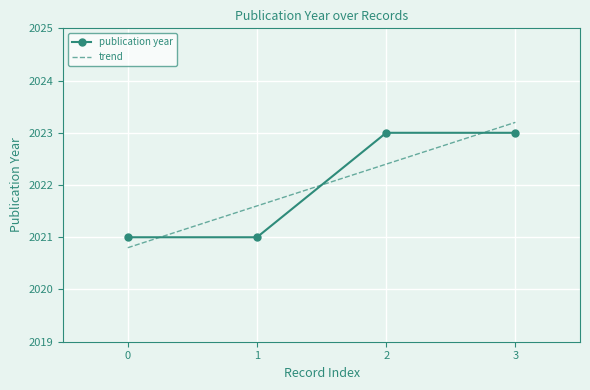

What is the lowest value of the publication year series?

2021